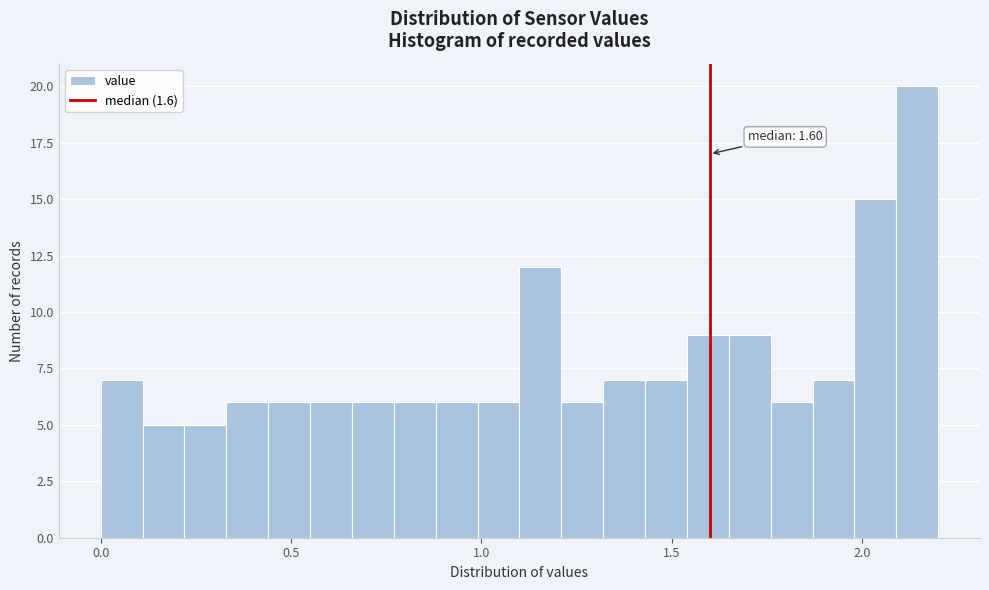

Read against the x-axis, roughly where is the centre of the tallest bar?

2.15